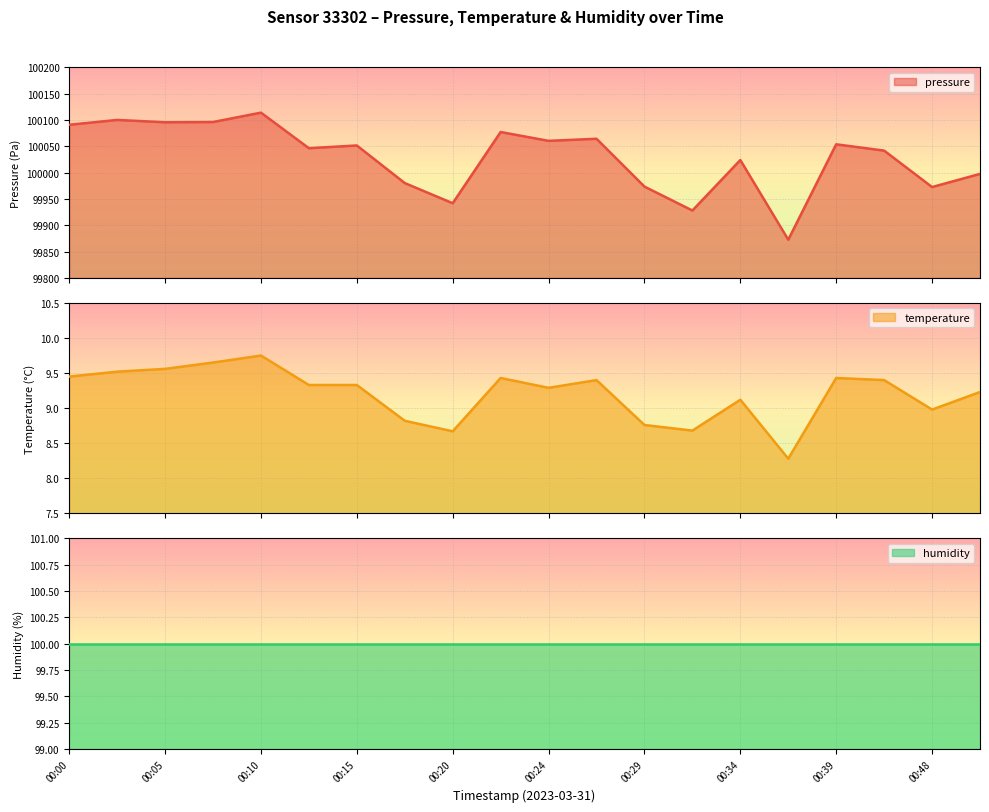

What is the lowest value of the pressure series?

99872.6